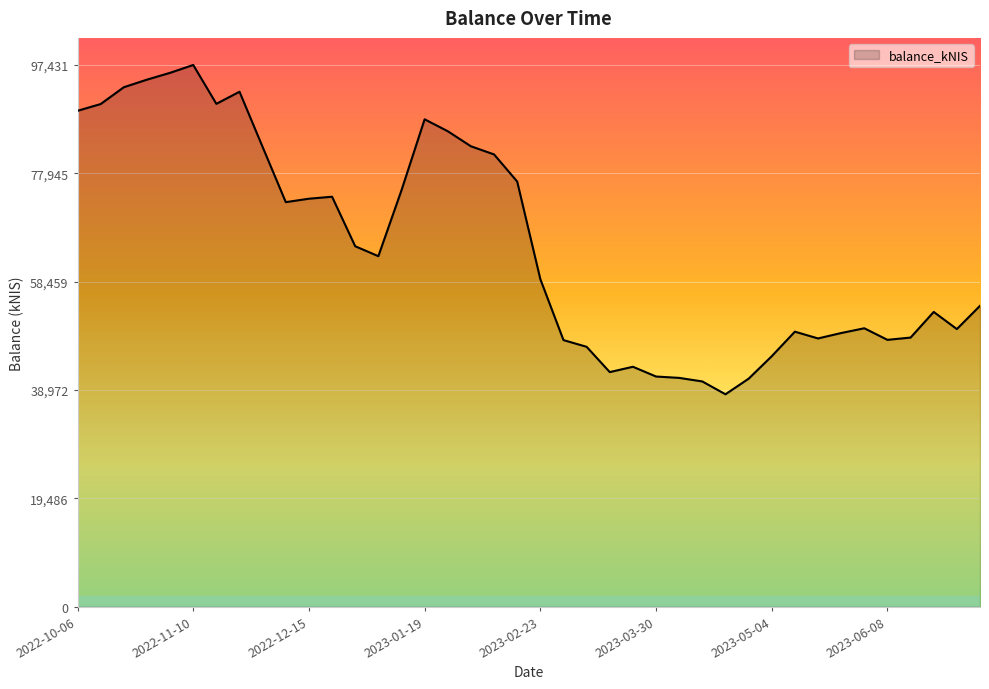

What is the difference between the maximum and minimum values?

59216.7